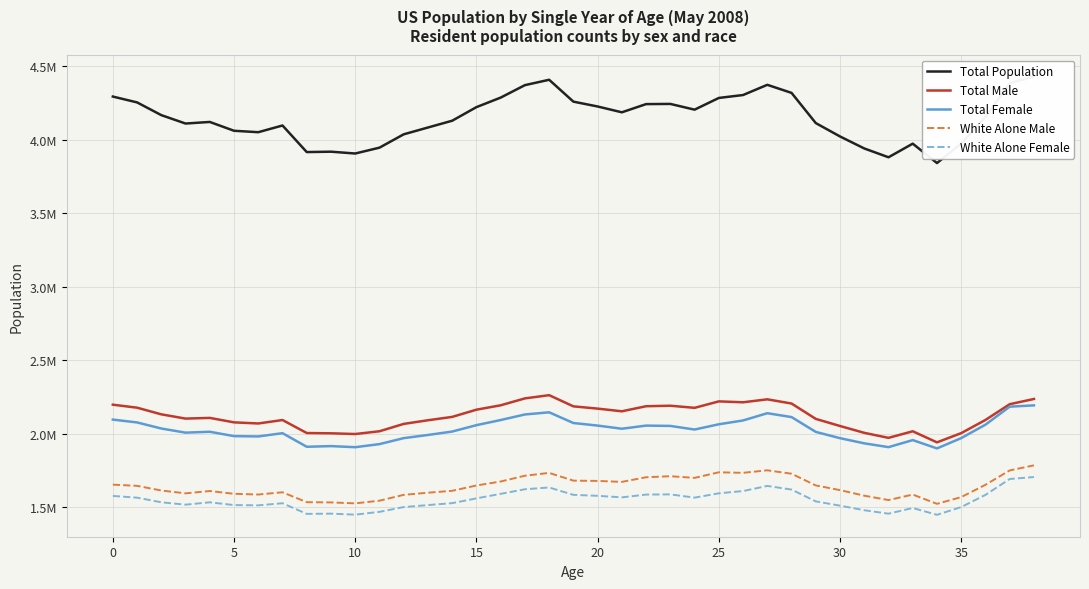

True or false: White Alone Male and White Alone Female intersect in this chart.

False